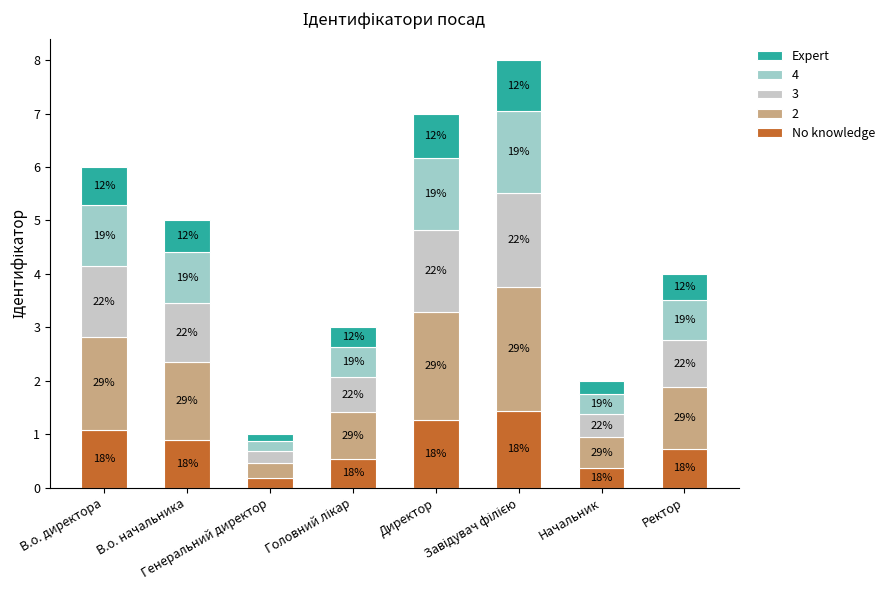

The value of No knowledge at В.о. начальника is 0.6. True or false?

False